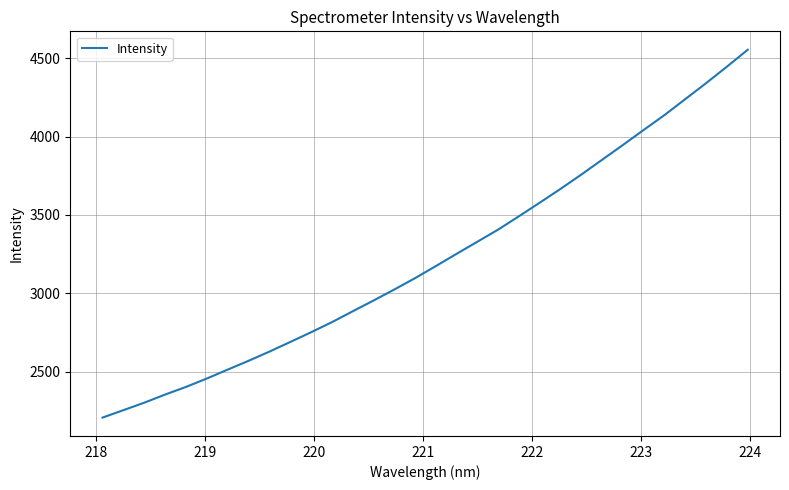

True or false: there are more than 1 points higher than both neighbors.

False